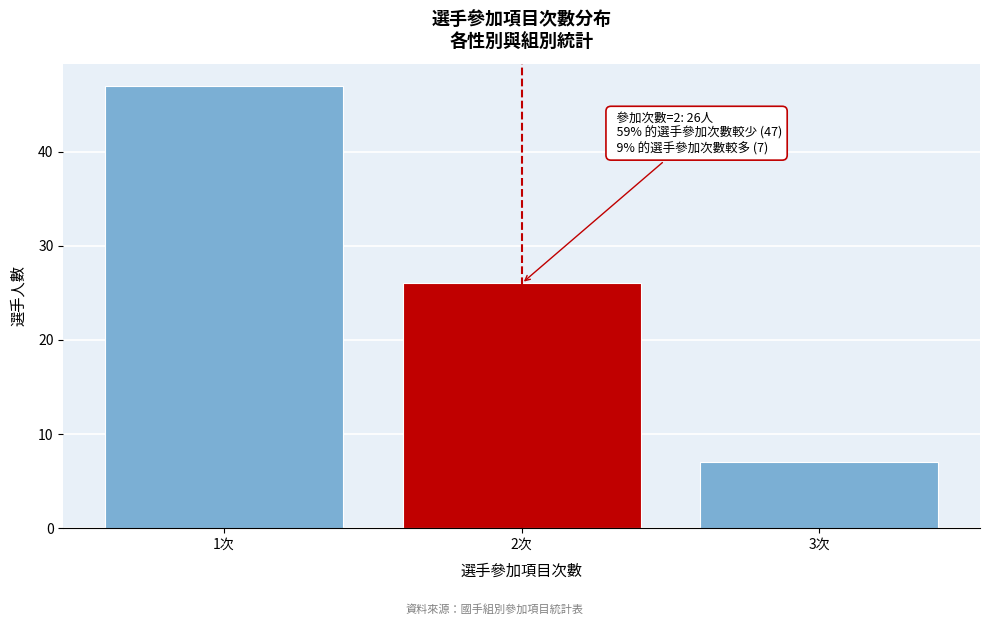

Reading left to right, transcribe all the data shown in this chart.

47	26	7